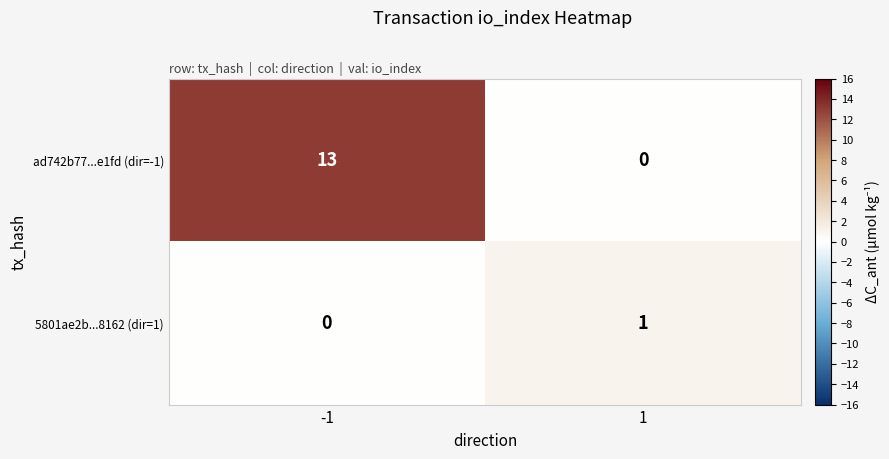

What is the difference between the highest and lowest values at -1?

13